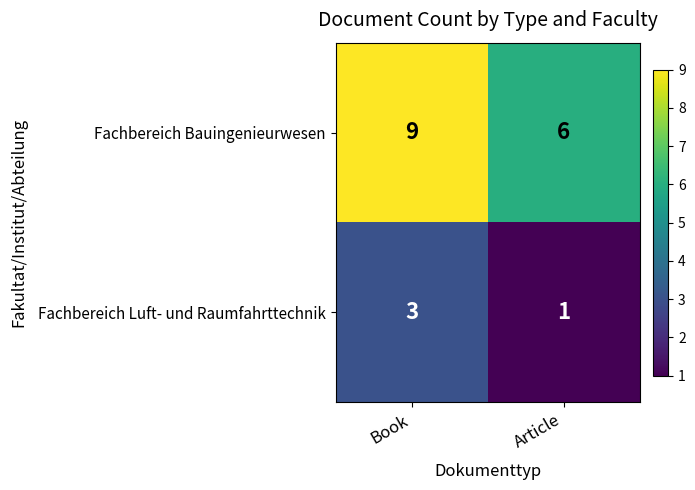

How many data points does each series have?

2